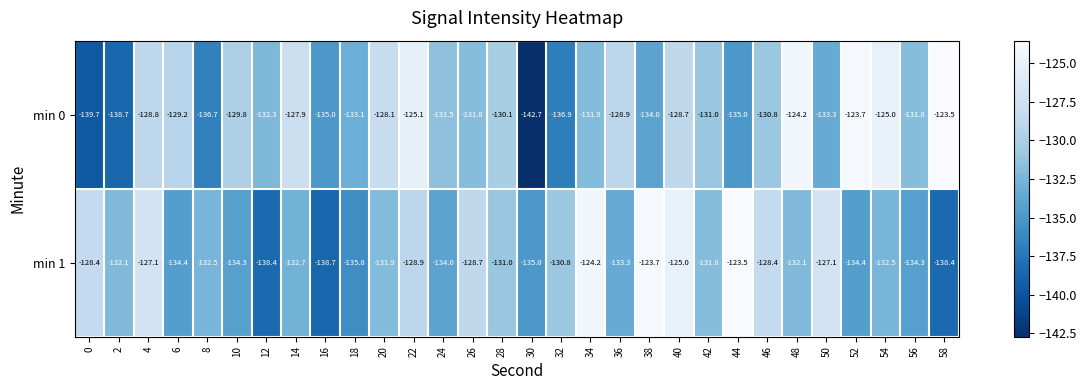

Which series changed the most between 10 and 50?

min 1